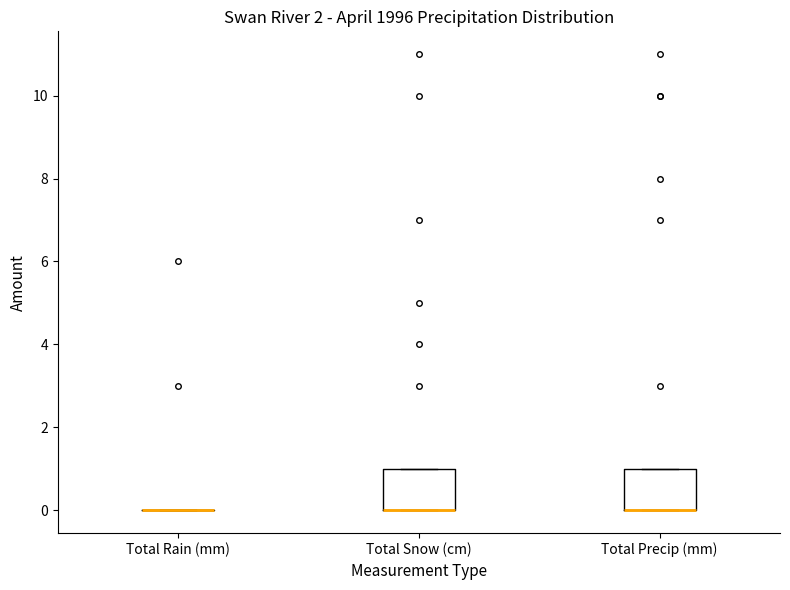

Reading left to right, transcribe this box plot: for each box, give where its median line is, the range the box spans, and where its two whiskers end, as read against the y-axis. The values are not printed on the chart, so give them approximately, as read against the axis.

Total Rain (mm): box collapsed to a line at 0, whiskers 0 to 0
Total Snow (cm): median 0 (drawn on the box's lower edge), box 0 to 1, whiskers 0 to 1
Total Precip (mm): median 0 (drawn on the box's lower edge), box 0 to 1, whiskers 0 to 1